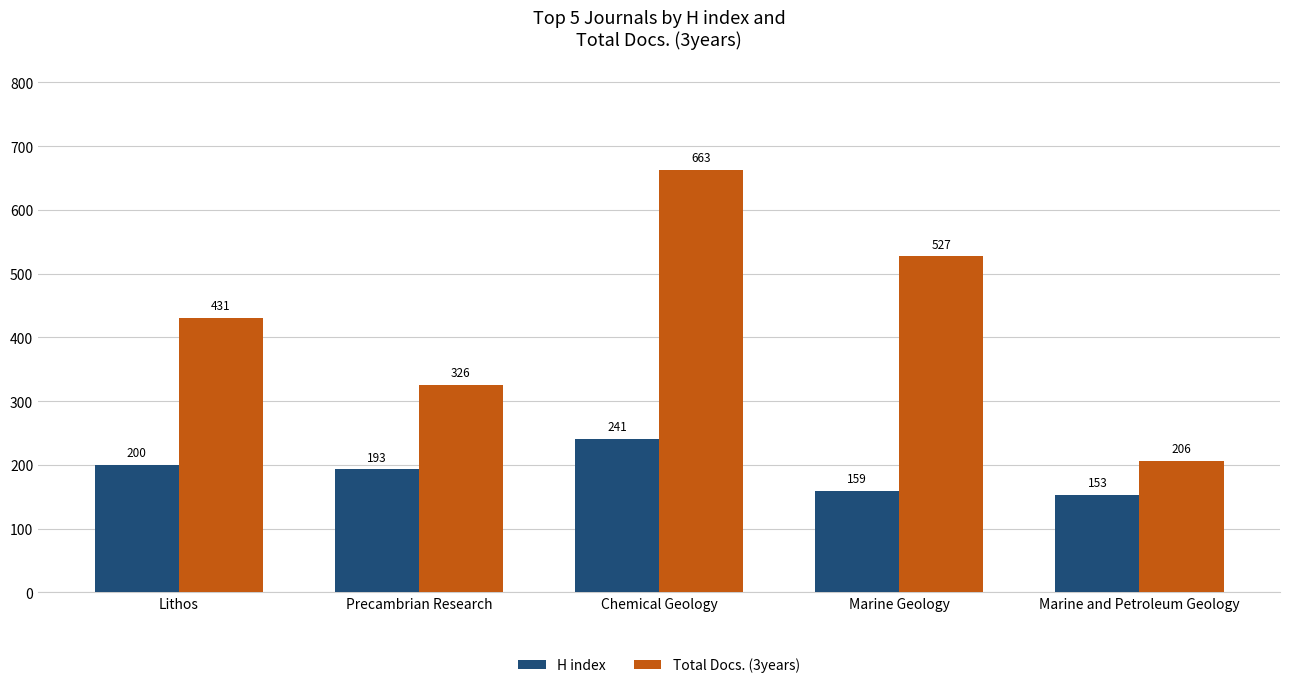

Which series has the largest total across all categories?

Total Docs. (3years)